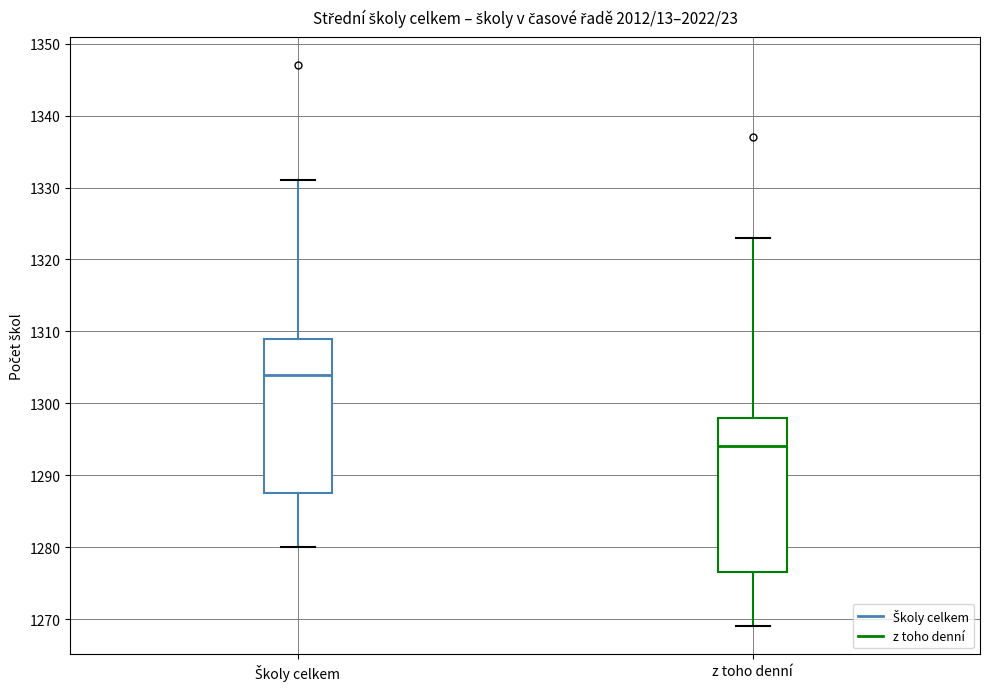

Where does the median line of the box for Školy celkem sit on the y-axis? The values are not printed on the chart, so give them approximately, as read against the axis.

1304